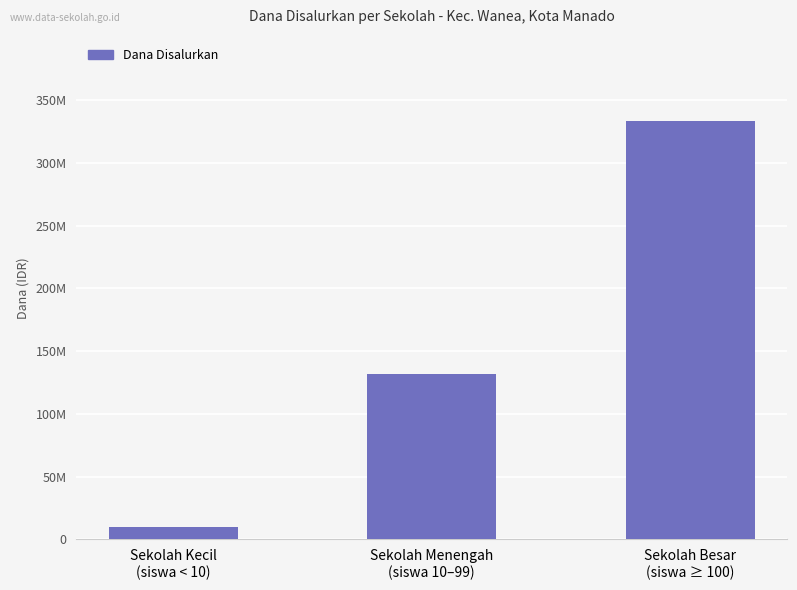

What is the label of the 1st bar from the left?

Sekolah Kecil
(siswa < 10)